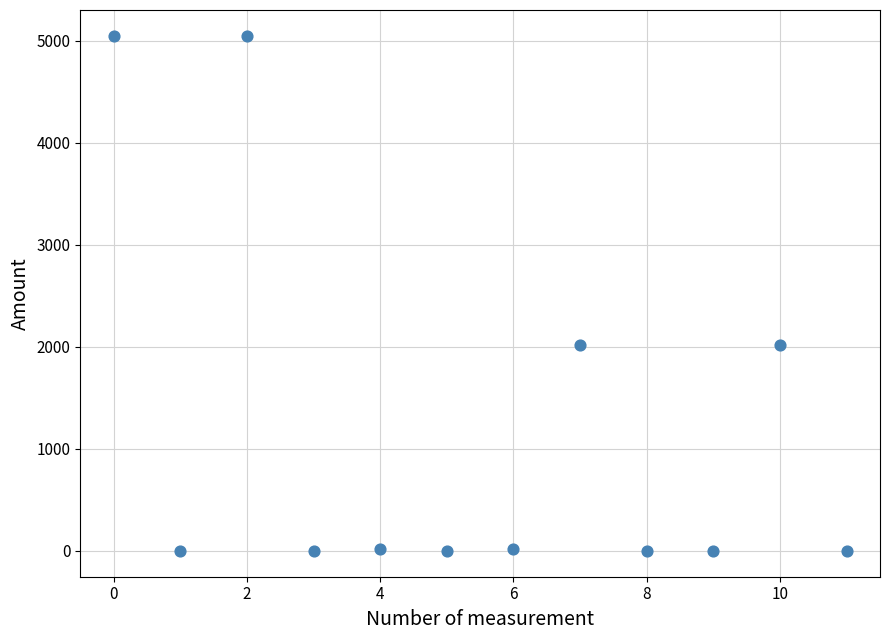

What is the average Y value?

1181.7